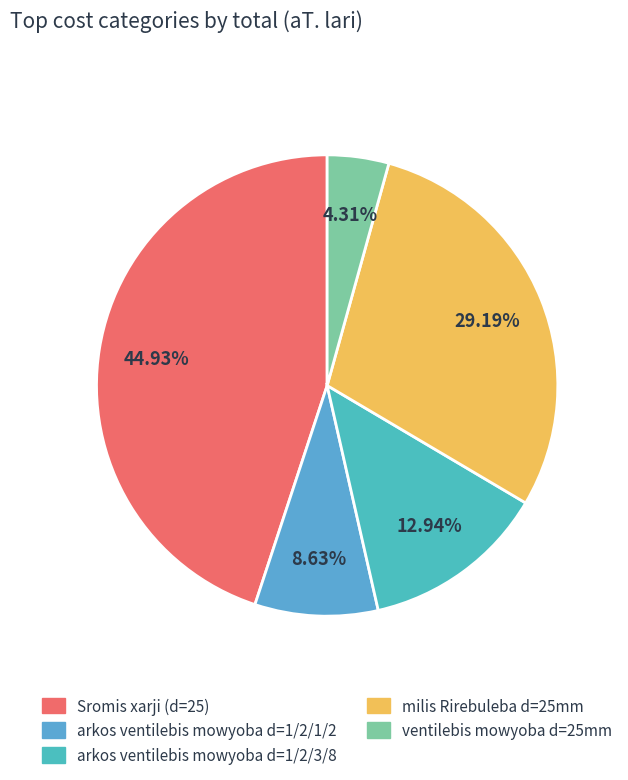

Is there a majority slice in this chart?

No